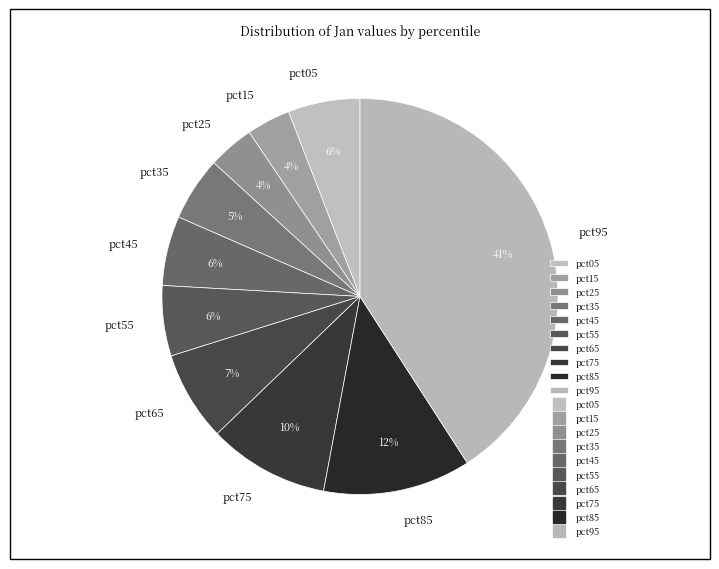

Does pct55 represent more than half of the total?

No